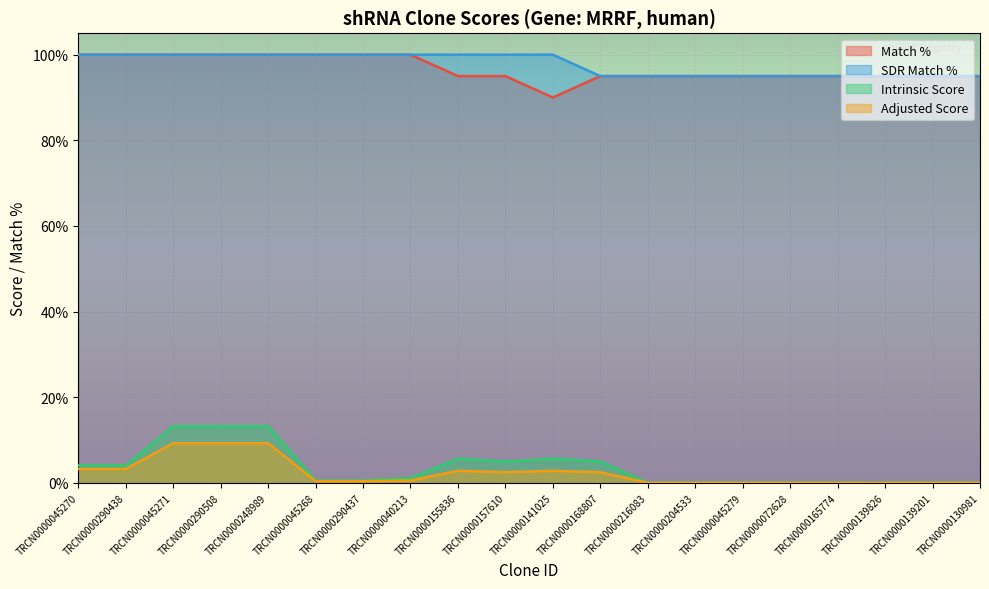

Reading left to right, transcribe all the data shown in this chart.

Match %: TRCN0000045270=100.0	TRCN0000290438=100.0	TRCN0000045271=100.0	TRCN0000290508=100.0	TRCN0000248989=100.0	TRCN0000045268=100.0	TRCN0000290437=100.0	TRCN0000040213=100.0	TRCN0000155836=95.0	TRCN0000157610=95.0	TRCN0000141025=90.0	TRCN0000168807=95.0	TRCN0000216083=95.0	TRCN0000204533=95.0	TRCN0000045279=95.0	TRCN0000072628=95.0	TRCN0000165774=95.0	TRCN0000139826=95.0	TRCN0000139201=95.0	TRCN0000130981=95.0
SDR Match %: TRCN0000045270=100.0	TRCN0000290438=100.0	TRCN0000045271=100.0	TRCN0000290508=100.0	TRCN0000248989=100.0	TRCN0000045268=100.0	TRCN0000290437=100.0	TRCN0000040213=100.0	TRCN0000155836=100.0	TRCN0000157610=100.0	TRCN0000141025=100.0	TRCN0000168807=95.0	TRCN0000216083=95.0	TRCN0000204533=95.0	TRCN0000045279=95.0	TRCN0000072628=95.0	TRCN0000165774=95.0	TRCN0000139826=95.0	TRCN0000139201=95.0	TRCN0000130981=95.0
Intrinsic Score: TRCN0000045270=4.0	TRCN0000290438=4.0	TRCN0000045271=13.2	TRCN0000290508=13.2	TRCN0000248989=13.2	TRCN0000045268=0.6	TRCN0000290437=0.6	TRCN0000040213=1.1	TRCN0000155836=5.6	TRCN0000157610=5.0	TRCN0000141025=5.6	TRCN0000168807=5.0	TRCN0000216083=0.0	TRCN0000204533=0.0	TRCN0000045279=0.0	TRCN0000072628=0.0	TRCN0000165774=0.0	TRCN0000139826=0.0	TRCN0000139201=0.0	TRCN0000130981=0.0
Adjusted Score: TRCN0000045270=3.2	TRCN0000290438=3.2	TRCN0000045271=9.2	TRCN0000290508=9.2	TRCN0000248989=9.2	TRCN0000045268=0.4	TRCN0000290437=0.4	TRCN0000040213=0.5	TRCN0000155836=2.8	TRCN0000157610=2.5	TRCN0000141025=2.8	TRCN0000168807=2.5	TRCN0000216083=0.0	TRCN0000204533=0.0	TRCN0000045279=0.0	TRCN0000072628=0.0	TRCN0000165774=0.0	TRCN0000139826=0.0	TRCN0000139201=0.0	TRCN0000130981=0.0